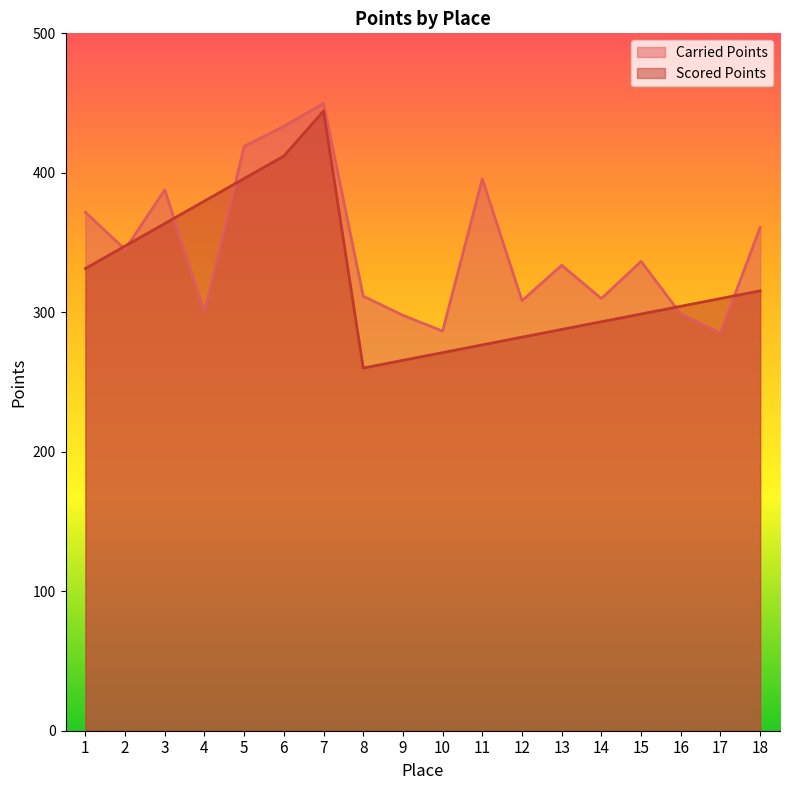

What is the total value across all series at 8?

571.6